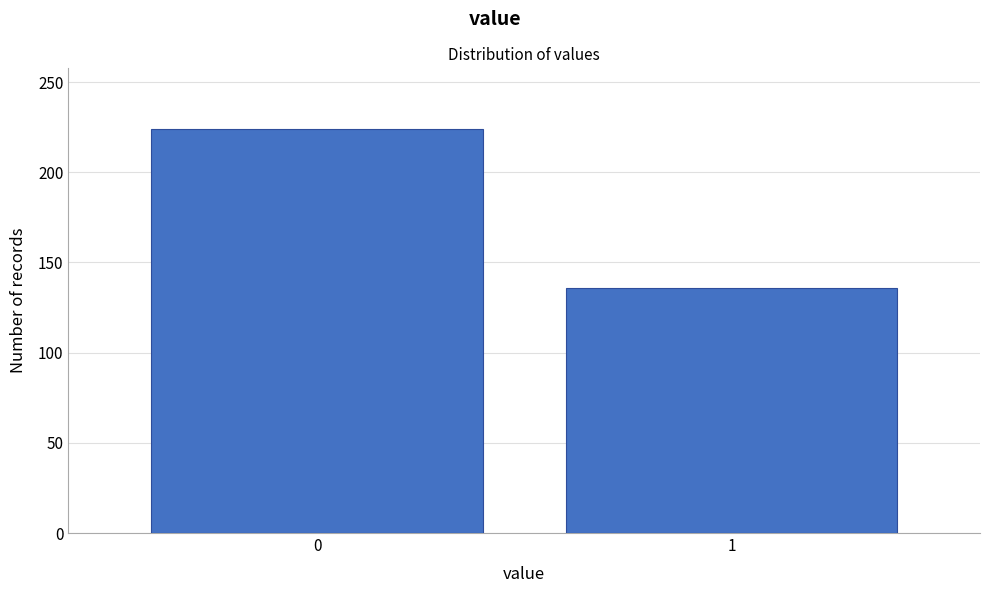

Reading left to right, what are all the values shown in this chart?

224	136